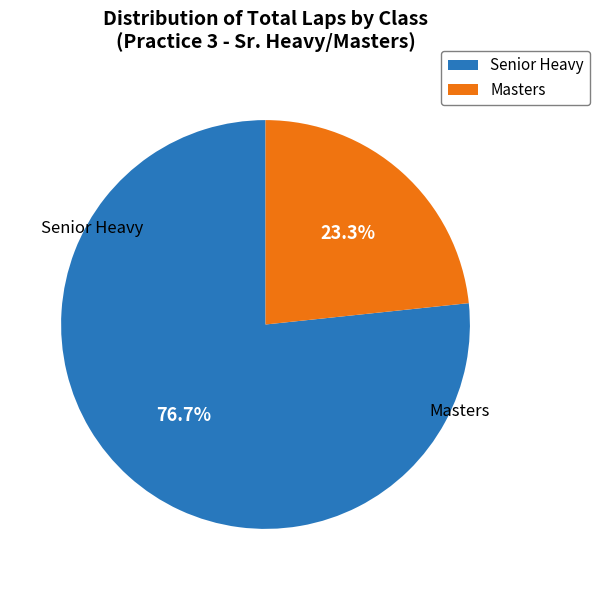

Which slice is the largest?

Senior Heavy